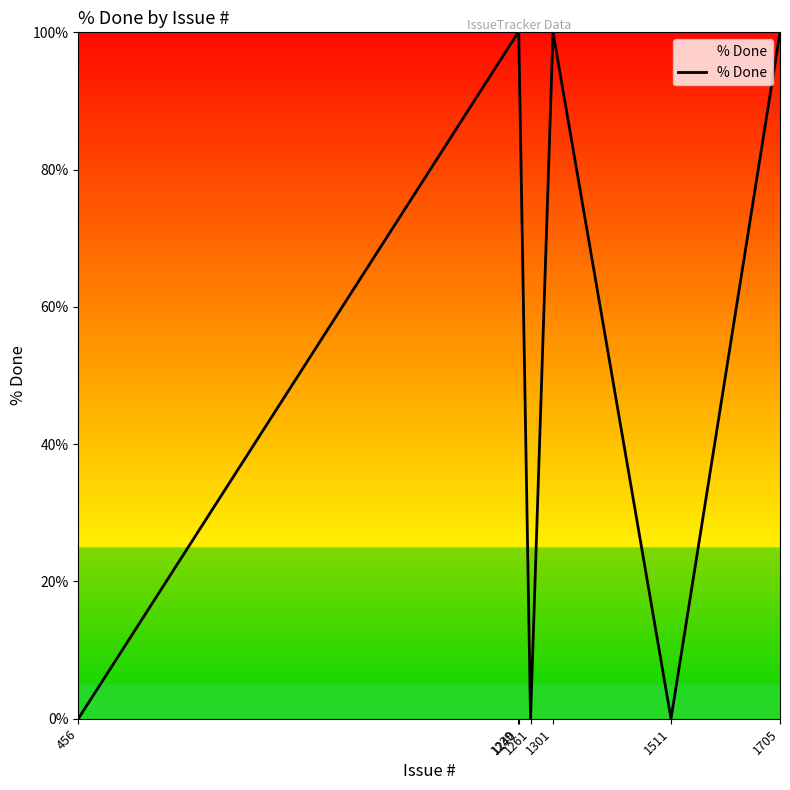

What is the sum of all values?

400